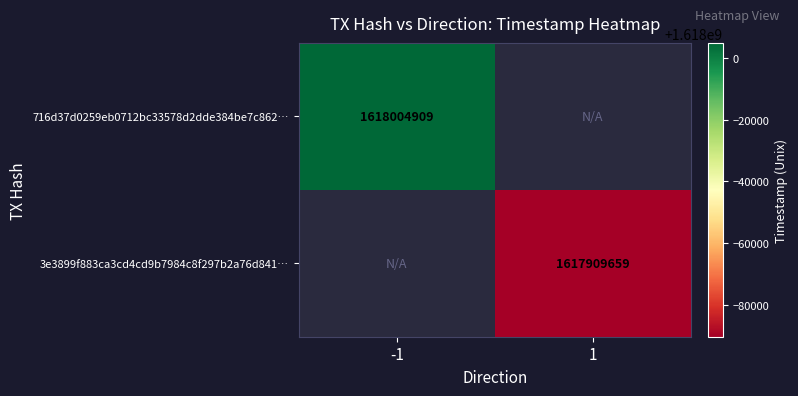

How many series are shown in this chart?

2